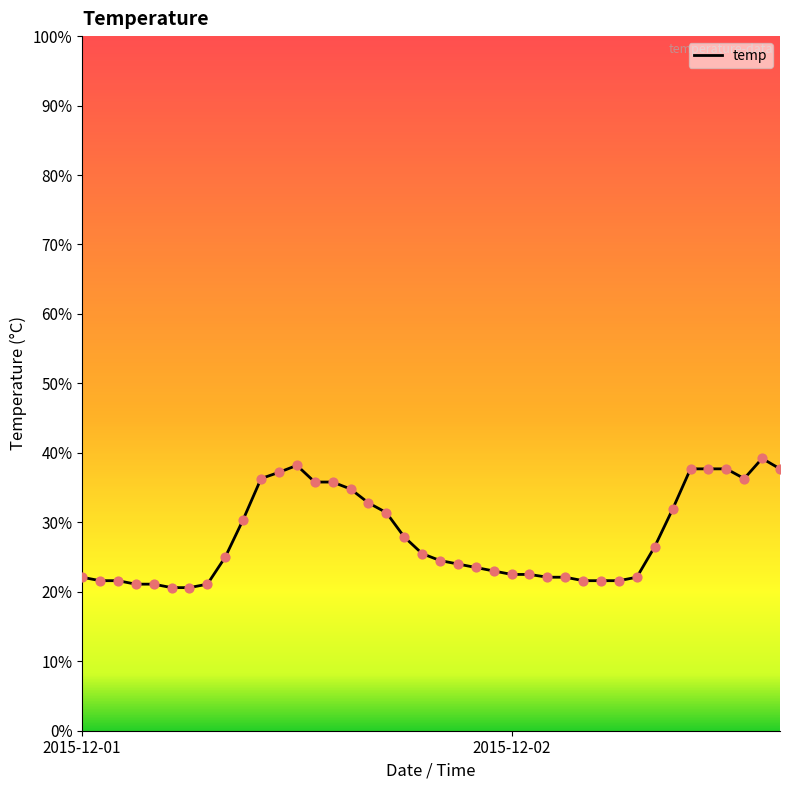

What is the greatest value displayed?

39.2